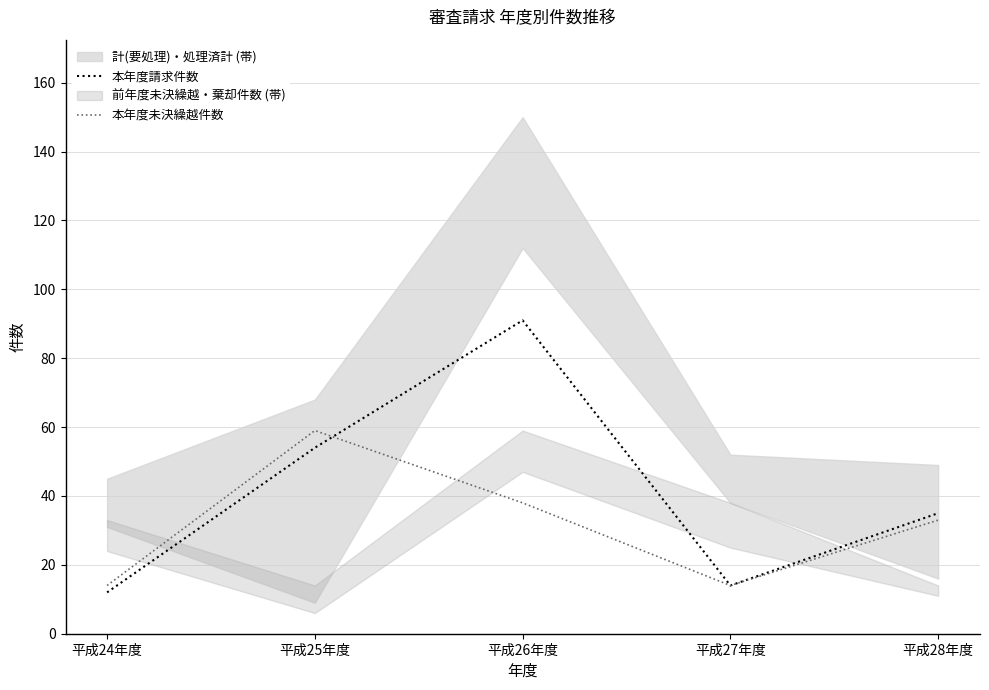

True or false: 本年度未決繰越件数 has a value of 15 at 平成26年度.

False